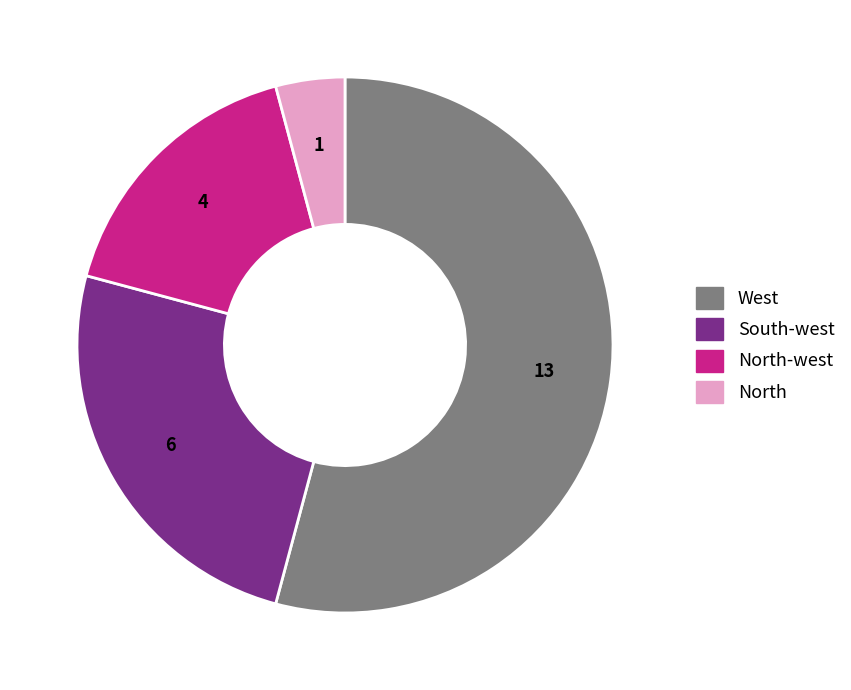

Does any single category account for the majority?

Yes